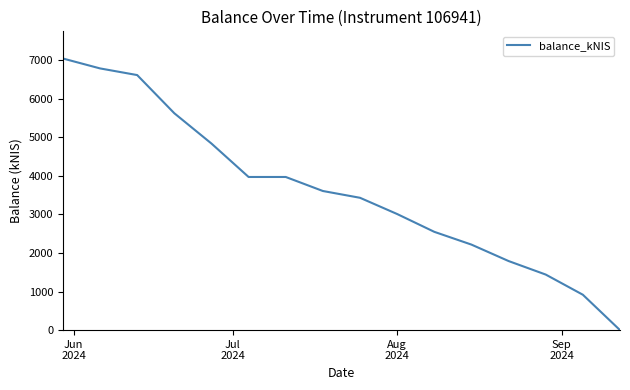

What is the greatest value displayed?

7036.8